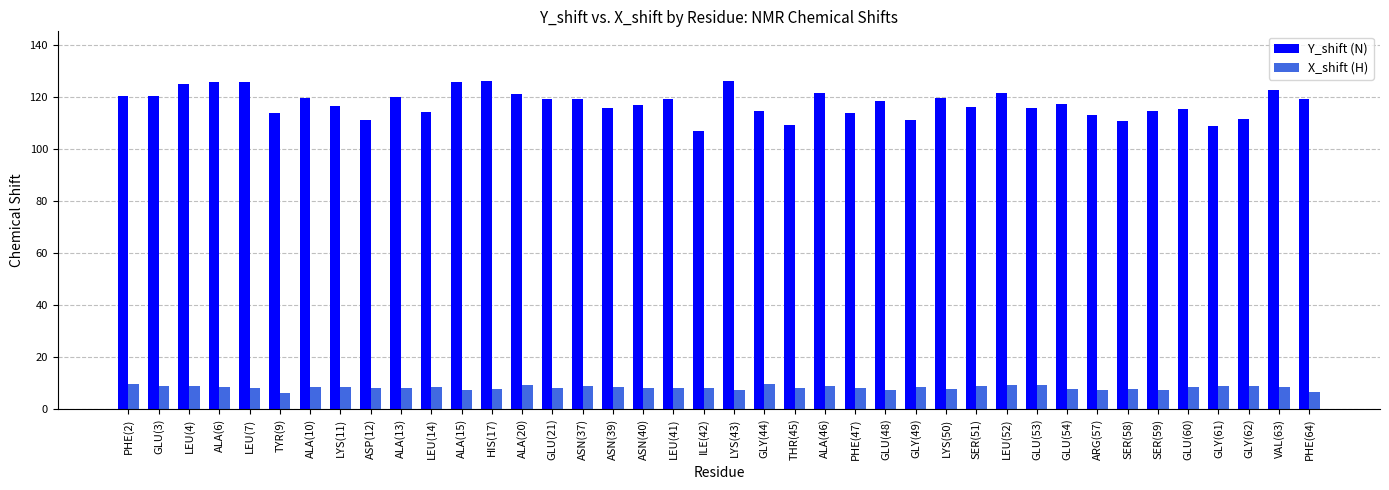

List the series in order of their peak value, highest first.

Y_shift (N), X_shift (H)